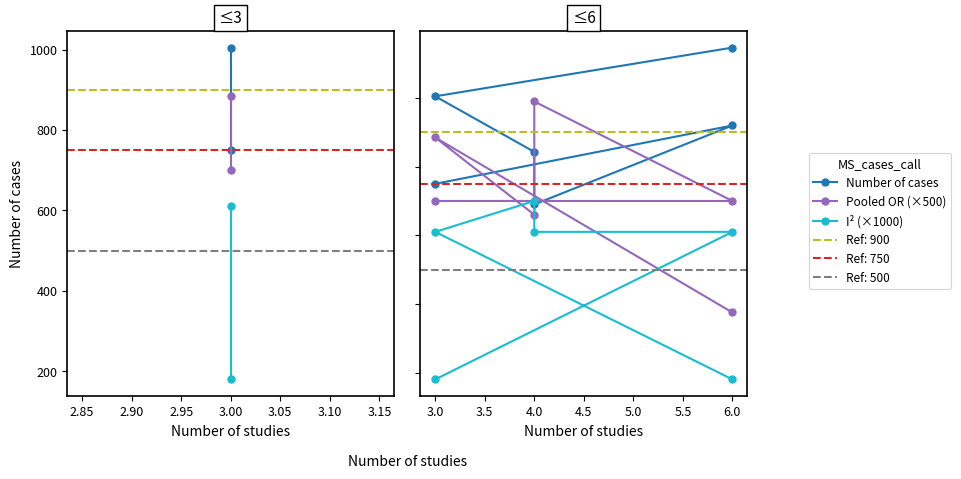

Between 6.0 and 3.0, which series saw the biggest shift?

I² (×1000)